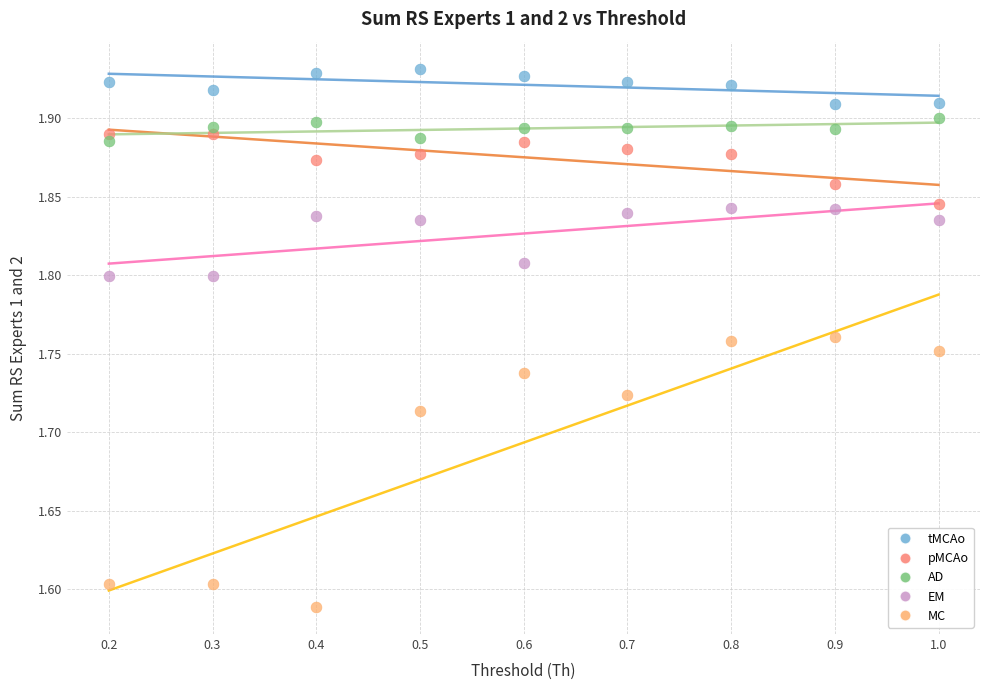

Which series contains the lowest Y value?

MC